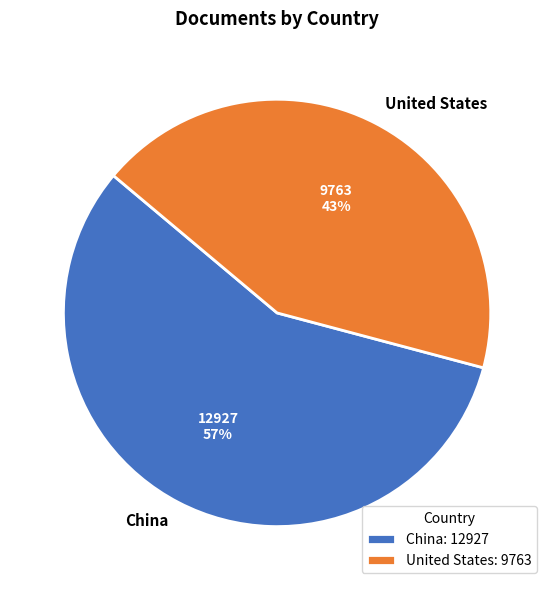

Which has a higher value, China or United States?

China